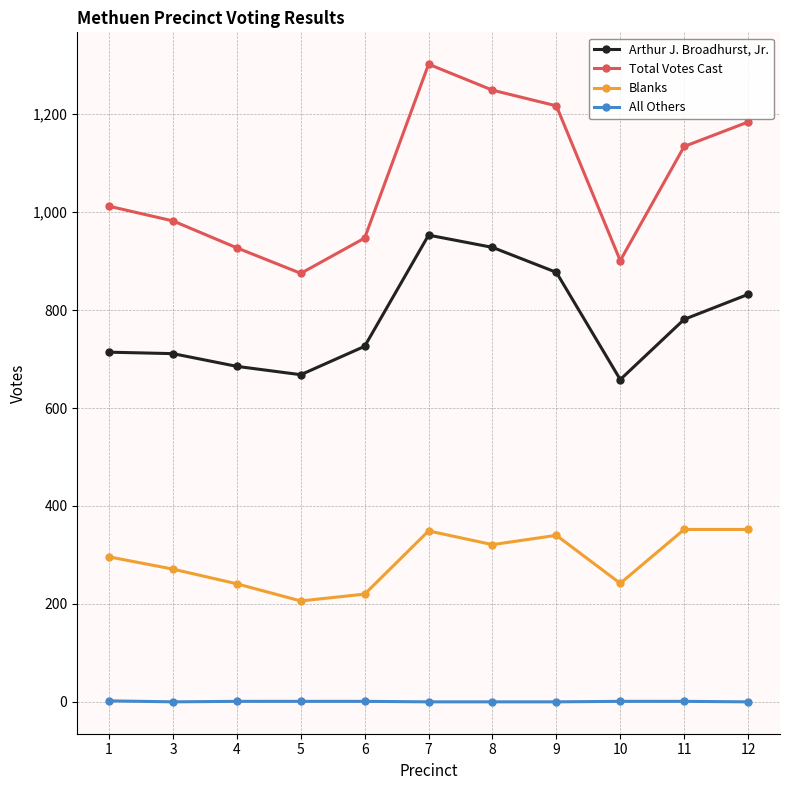

At 6, list the series in order from smallest to largest.

All Others, Blanks, Arthur J. Broadhurst, Jr., Total Votes Cast